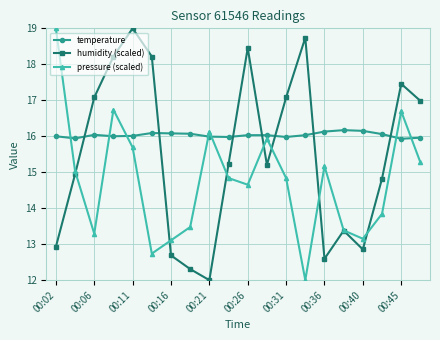

Which series ends up on top after the final intersection of humidity (scaled) and pressure (scaled)?

humidity (scaled)